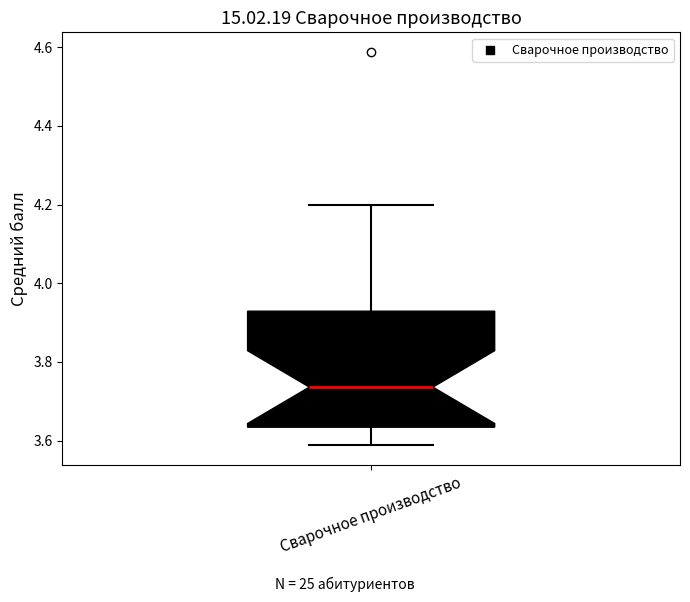

Transcribe this box plot: give where the median line is, the range the box spans, and where the two whiskers end, as read against the y-axis. The values are not printed on the chart, so give them approximately, as read against the axis.

median 3.74, box 3.64 to 3.92, whiskers 3.58 to 4.20